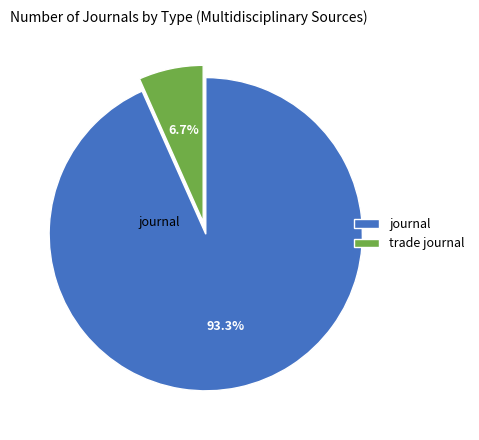

To the nearest percent, what percentage of the pie is trade journal?

7%